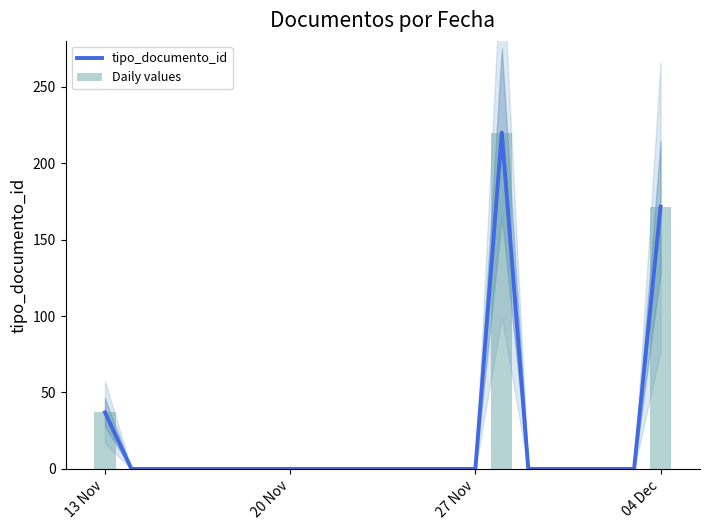

At how many categories does at least one series exceed 211?

1